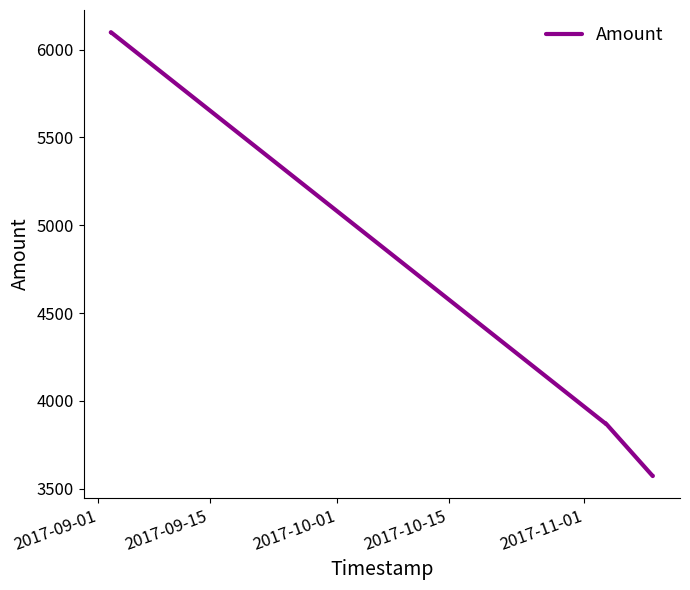

What is the maximum value shown in the chart?

6100